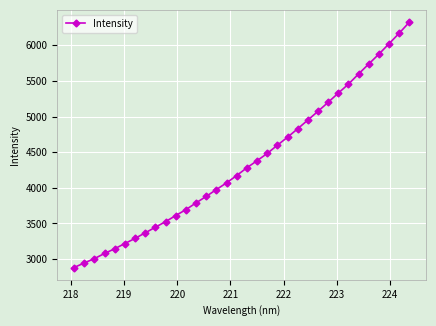

What is the maximum value shown in the chart?

6324.6